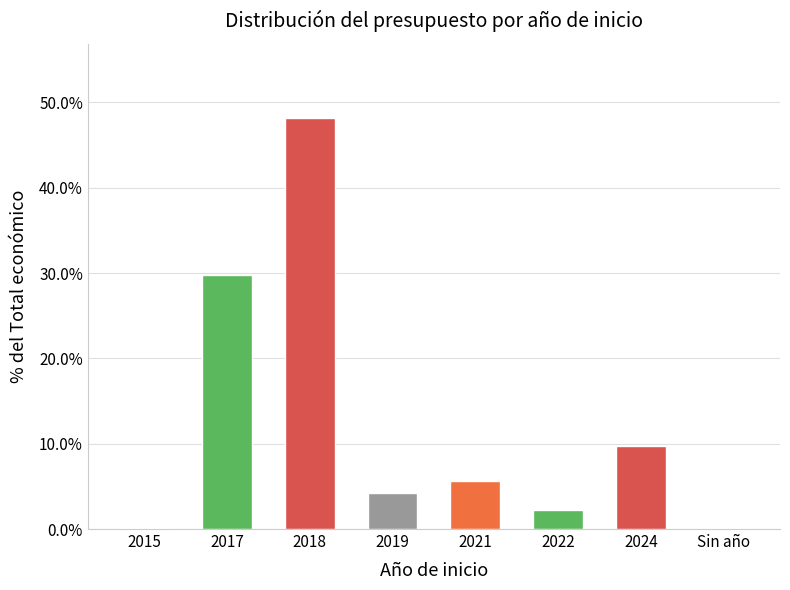

Which has a higher value, 2024 or 2015?

2024